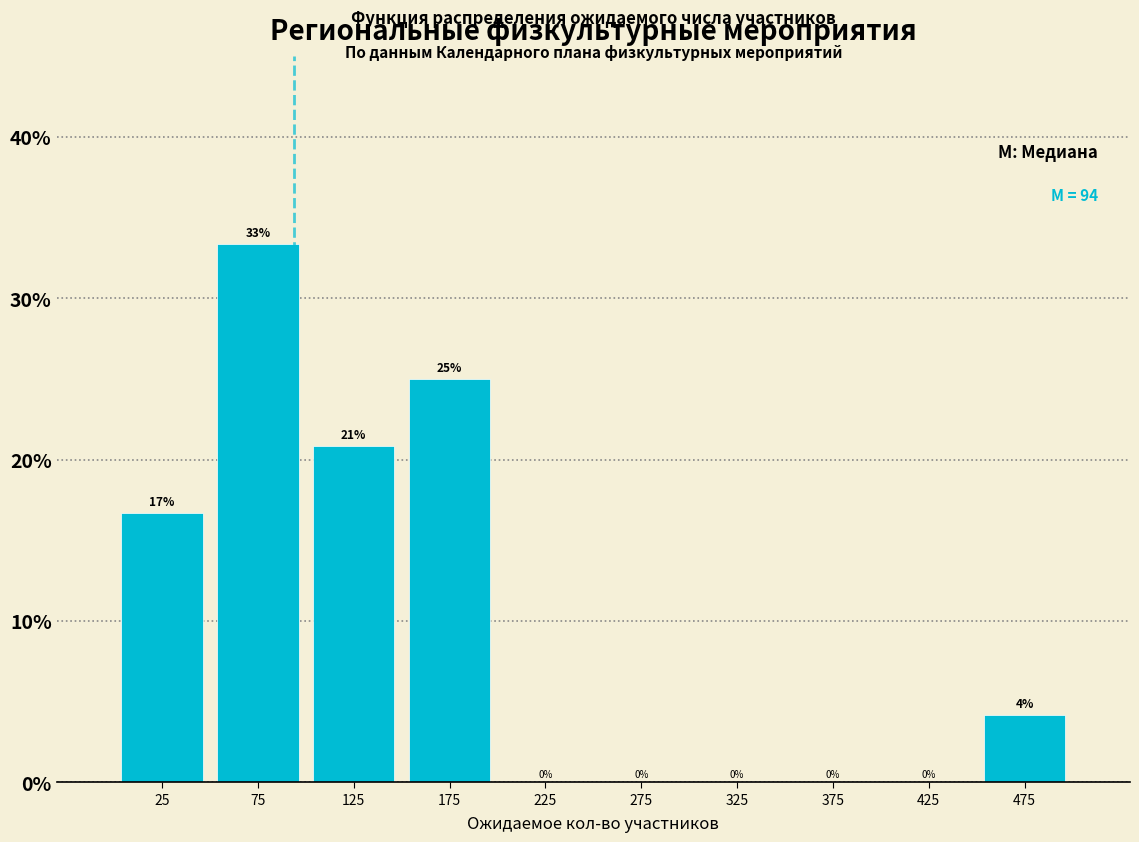

Over which range of the x-axis is the bar tallest?

50 to 100